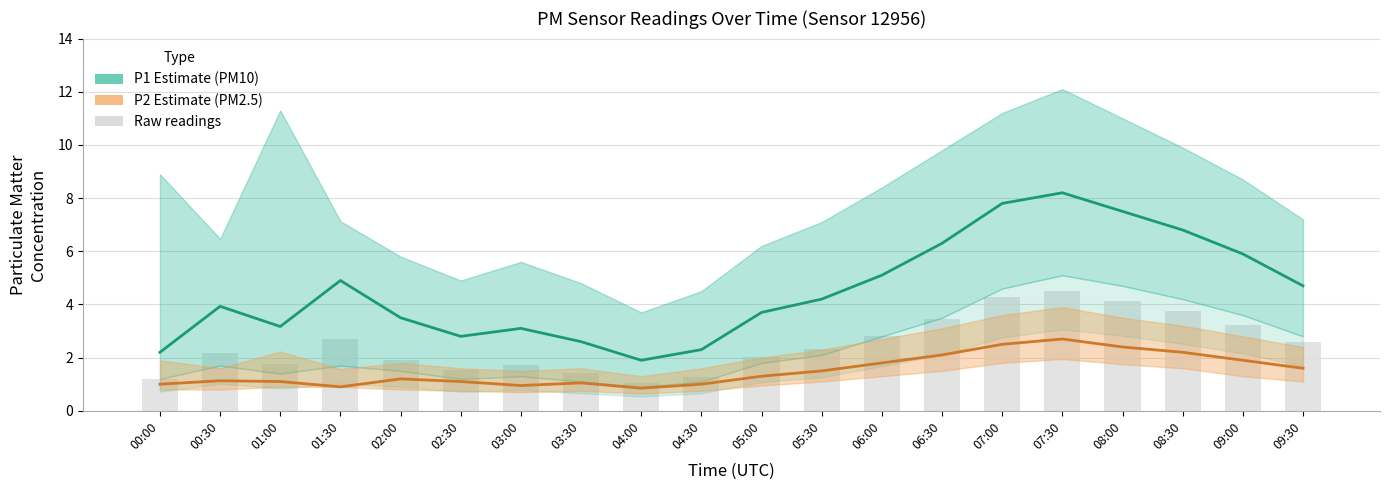

Which series has the largest total across all categories?

P1 (PM10 Estimate)